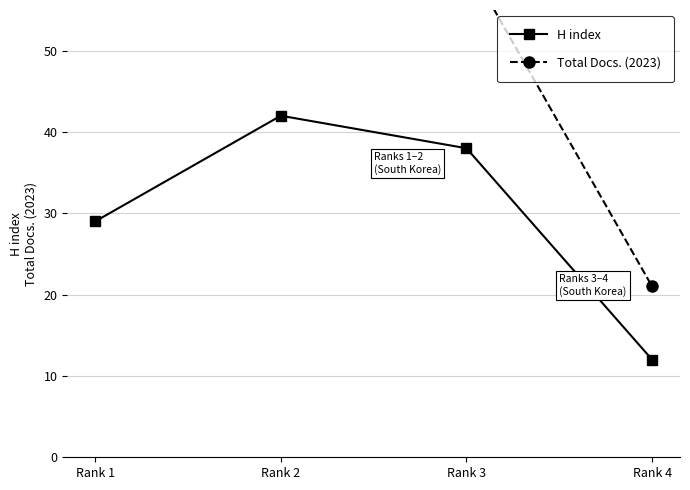

Is it true that Total Docs. (2023) equals 21 at Rank 4?

True